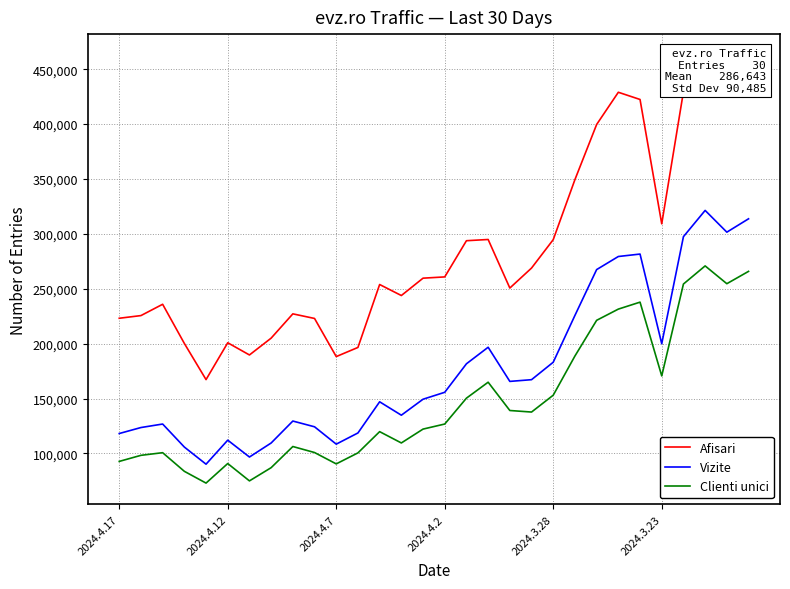

Rank the series at 28 from lowest to highest value.

Clienti unici, Vizite, Afisari